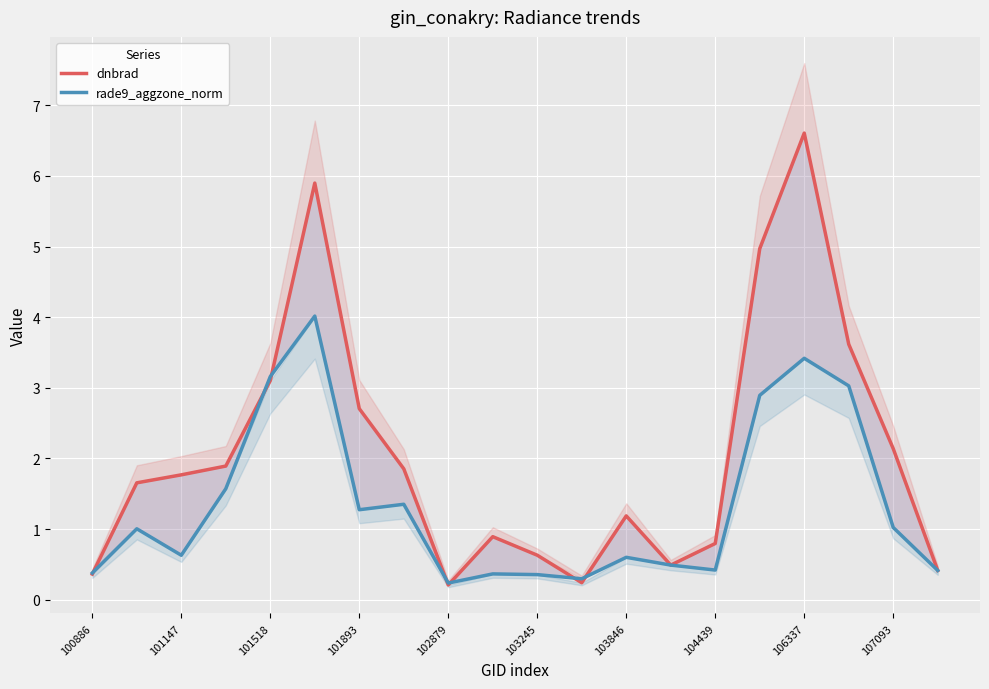

True or false: dnbrad has more than 0 points higher than both neighbors.

True